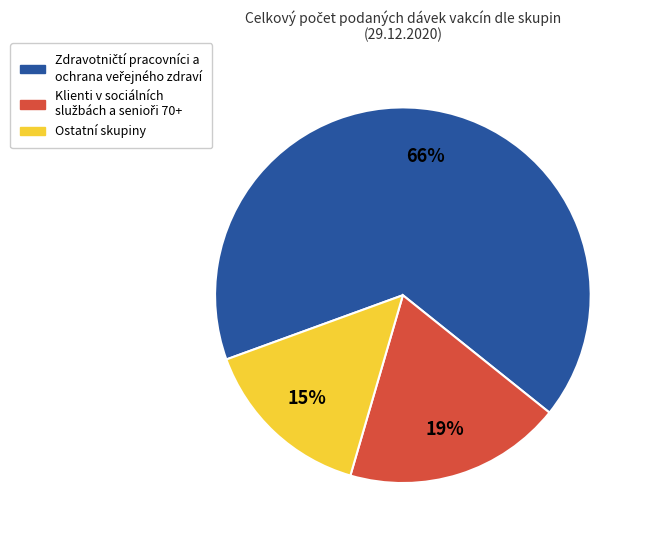

Does any single category account for the majority?

Yes